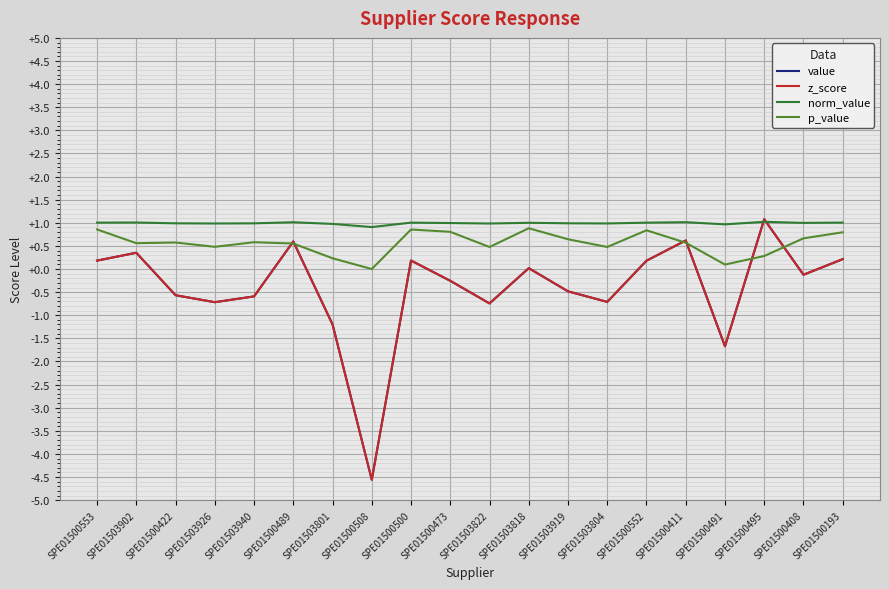

What is the minimum value shown in the chart?

-4.6